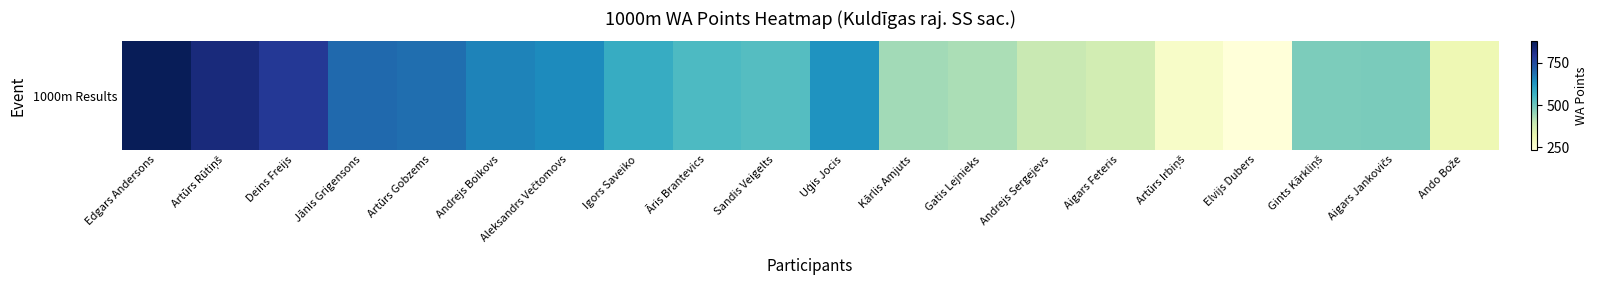

Reading right to left, what are all the values shown in this chart?

310	482	479	235	269	373	391	426	437	630	531	540	577	645	657	692	698	788	828	878